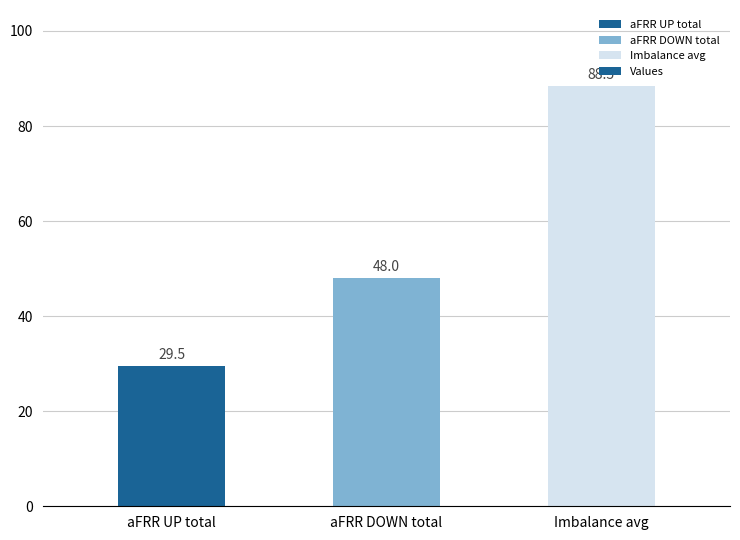

What is the label of the 2nd bar from the left?

aFRR DOWN total